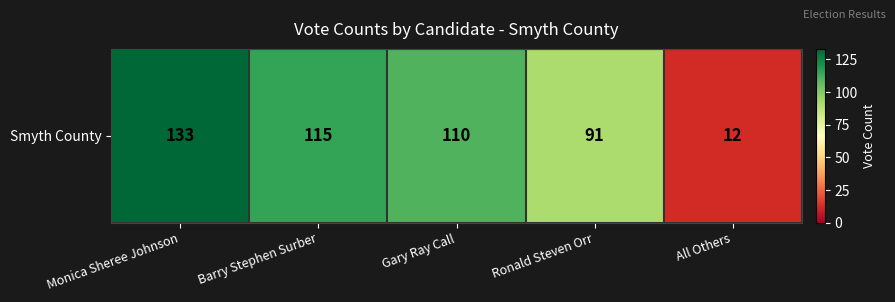

Reading left to right, what are all the values shown in this chart?

133	115	110	91	12